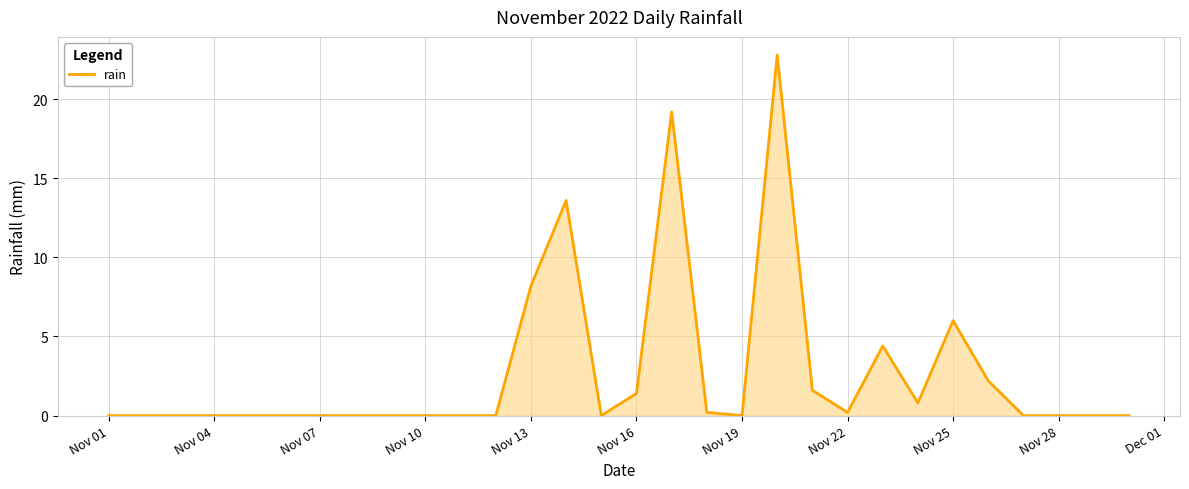

What is the greatest value displayed?

22.8